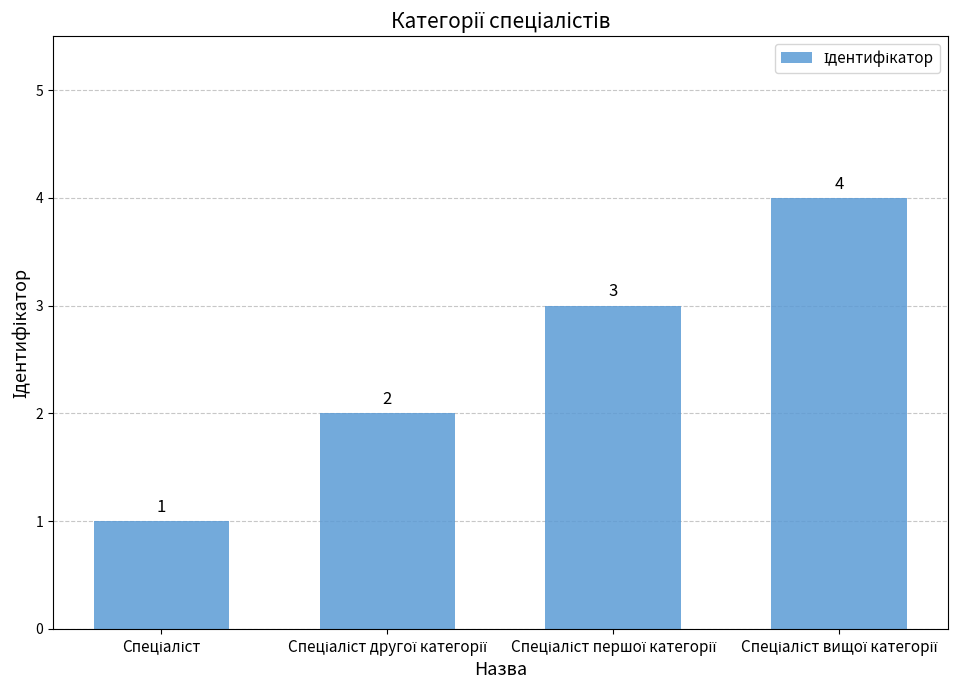

Are the bars grouped side by side (vs. stacked)?

No